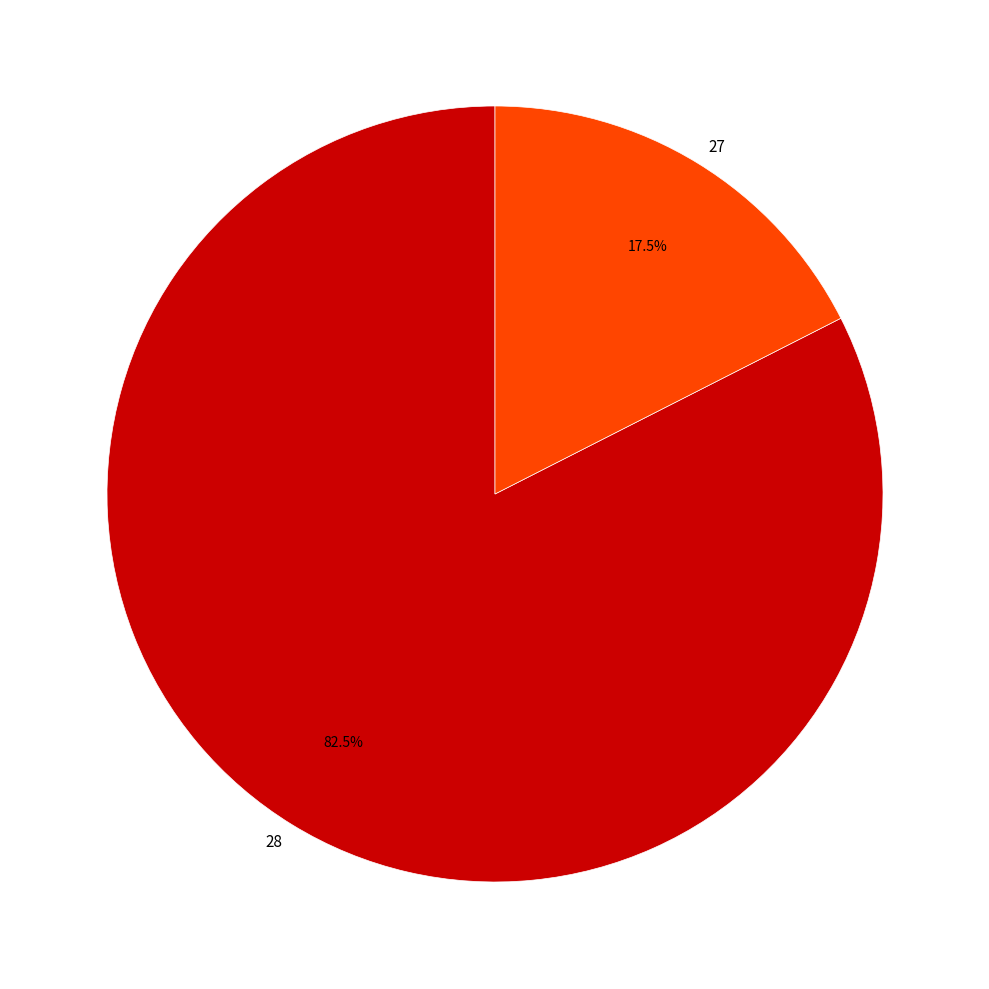

What is the smallest slice in the pie chart?

27